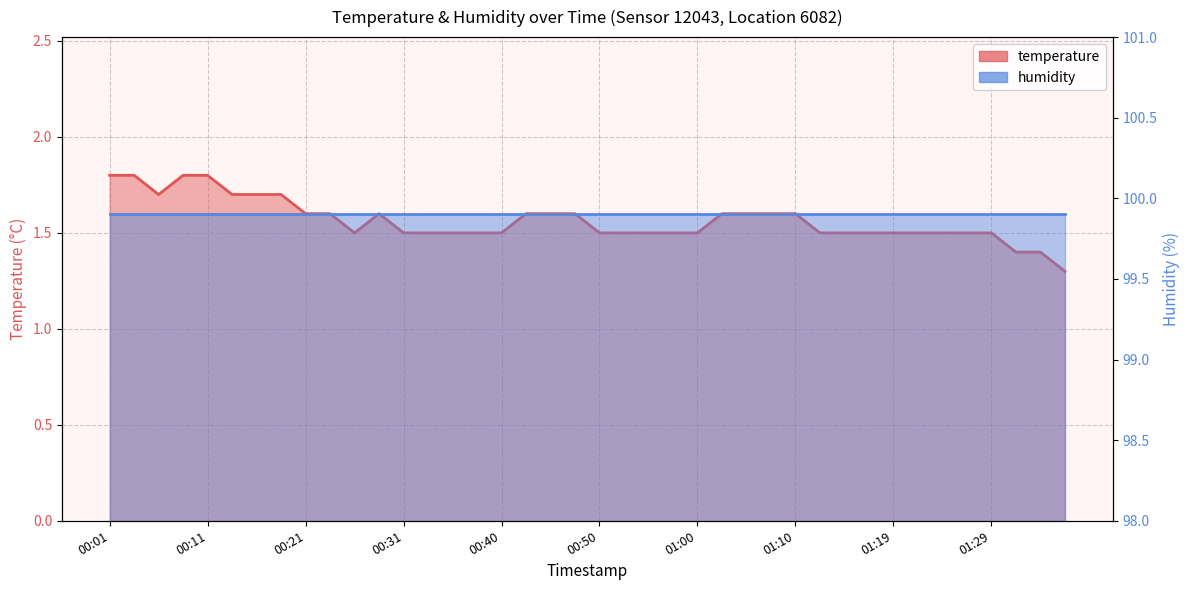

What is the label of the 22nd point from the right?

00:45